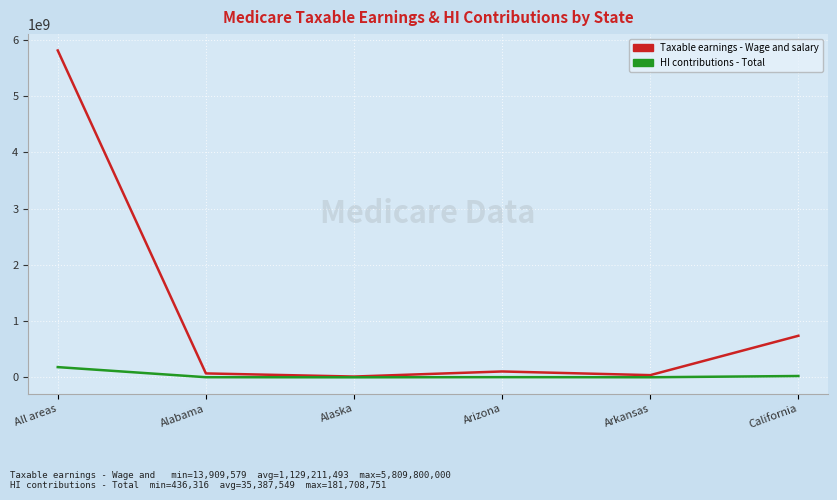

What is the greatest value displayed?

5809800000